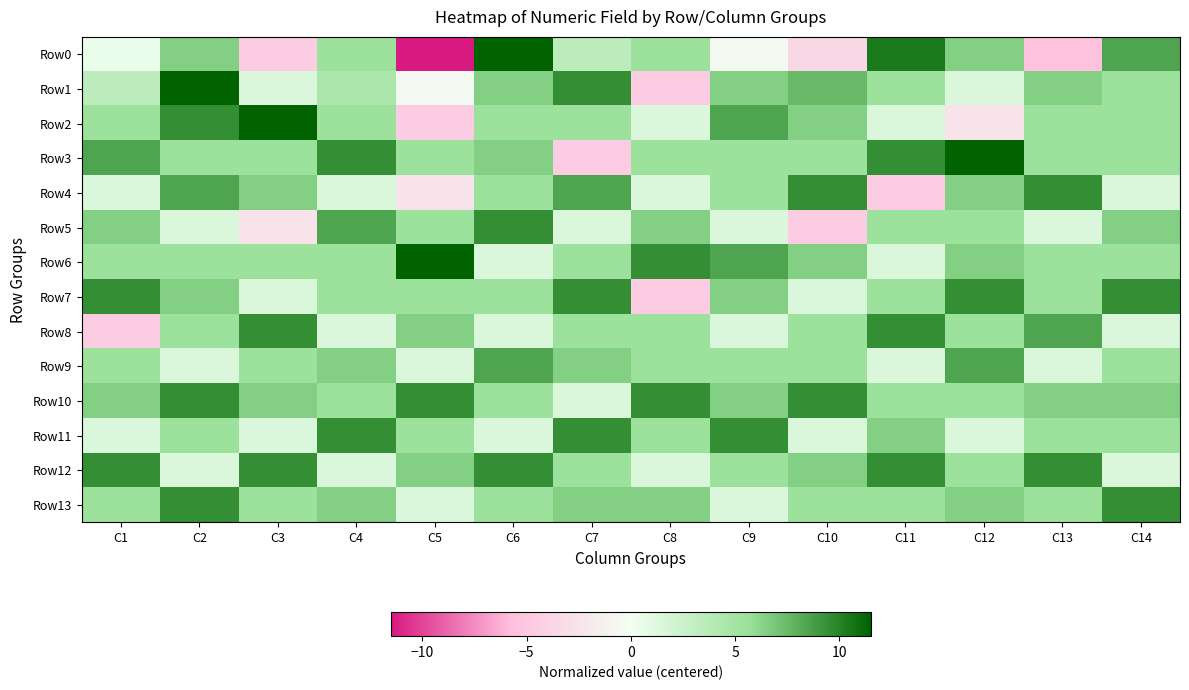

Reading right to left, transcribe all the data shown in this chart.

Row0: C14=8.5	C13=-5.5	C12=6.5	C11=10.5	C10=-3.5	C9=-0.5	C8=5.5	C7=3.5	C6=11.5	C5=-11.5	C4=5.5	C3=-4.5	C2=6.5	C1=0.5
Row1: C14=5.5	C13=6.5	C12=1.5	C11=5.5	C10=7.5	C9=6.5	C8=-4.5	C7=9.5	C6=6.5	C5=-0.5	C4=4.5	C3=1.5	C2=11.5	C1=3.5
Row2: C14=5.5	C13=5.5	C12=-2.5	C11=1.5	C10=6.5	C9=8.5	C8=1.5	C7=5.5	C6=5.5	C5=-4.5	C4=5.5	C3=11.5	C2=9.5	C1=5.5
Row3: C14=5.5	C13=5.5	C12=11.5	C11=9.5	C10=5.5	C9=5.5	C8=5.5	C7=-4.5	C6=6.5	C5=5.5	C4=9.5	C3=5.5	C2=5.5	C1=8.5
Row4: C14=1.5	C13=9.5	C12=6.5	C11=-4.5	C10=9.5	C9=5.5	C8=1.5	C7=8.5	C6=5.5	C5=-2.5	C4=1.5	C3=6.5	C2=8.5	C1=1.5
Row5: C14=6.5	C13=1.5	C12=5.5	C11=5.5	C10=-4.5	C9=1.5	C8=6.5	C7=1.5	C6=9.5	C5=5.5	C4=8.5	C3=-2.5	C2=1.5	C1=6.5
Row6: C14=5.5	C13=5.5	C12=6.5	C11=1.5	C10=6.5	C9=8.5	C8=9.5	C7=5.5	C6=1.5	C5=11.5	C4=5.5	C3=5.5	C2=5.5	C1=5.5
Row7: C14=9.5	C13=5.5	C12=9.5	C11=5.5	C10=1.5	C9=6.5	C8=-4.5	C7=9.5	C6=5.5	C5=5.5	C4=5.5	C3=1.5	C2=6.5	C1=9.5
Row8: C14=1.5	C13=8.5	C12=5.5	C11=9.5	C10=5.5	C9=1.5	C8=5.5	C7=5.5	C6=1.5	C5=6.5	C4=1.5	C3=9.5	C2=5.5	C1=-4.5
Row9: C14=5.5	C13=1.5	C12=8.5	C11=1.5	C10=5.5	C9=5.5	C8=5.5	C7=6.5	C6=8.5	C5=1.5	C4=6.5	C3=5.5	C2=1.5	C1=5.5
Row10: C14=6.5	C13=6.5	C12=5.5	C11=5.5	C10=9.5	C9=6.5	C8=9.5	C7=1.5	C6=5.5	C5=9.5	C4=5.5	C3=6.5	C2=9.5	C1=6.5
Row11: C14=5.5	C13=5.5	C12=1.5	C11=6.5	C10=1.5	C9=9.5	C8=5.5	C7=9.5	C6=1.5	C5=5.5	C4=9.5	C3=1.5	C2=5.5	C1=1.5
Row12: C14=1.5	C13=9.5	C12=5.5	C11=9.5	C10=6.5	C9=5.5	C8=1.5	C7=5.5	C6=9.5	C5=6.5	C4=1.5	C3=9.5	C2=1.5	C1=9.5
Row13: C14=9.5	C13=5.5	C12=6.5	C11=5.5	C10=5.5	C9=1.5	C8=6.5	C7=6.5	C6=5.5	C5=1.5	C4=6.5	C3=5.5	C2=9.5	C1=5.5